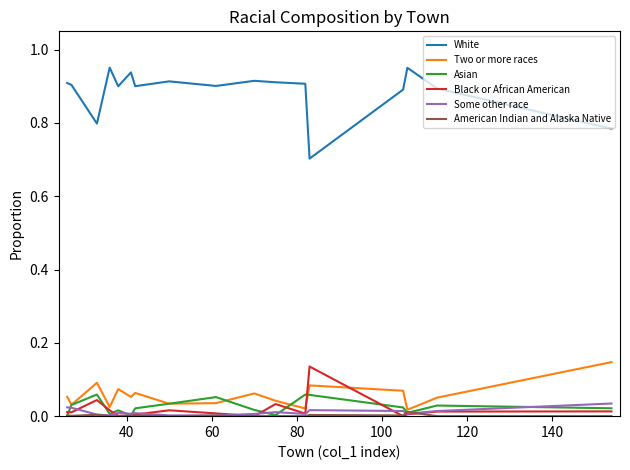

Which series has the largest range (max minus min)?

White